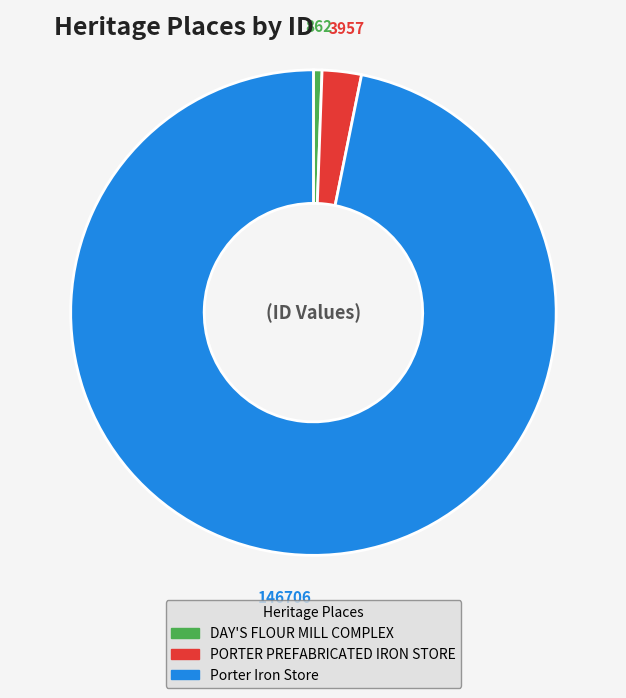

How many segments does this pie chart have?

3